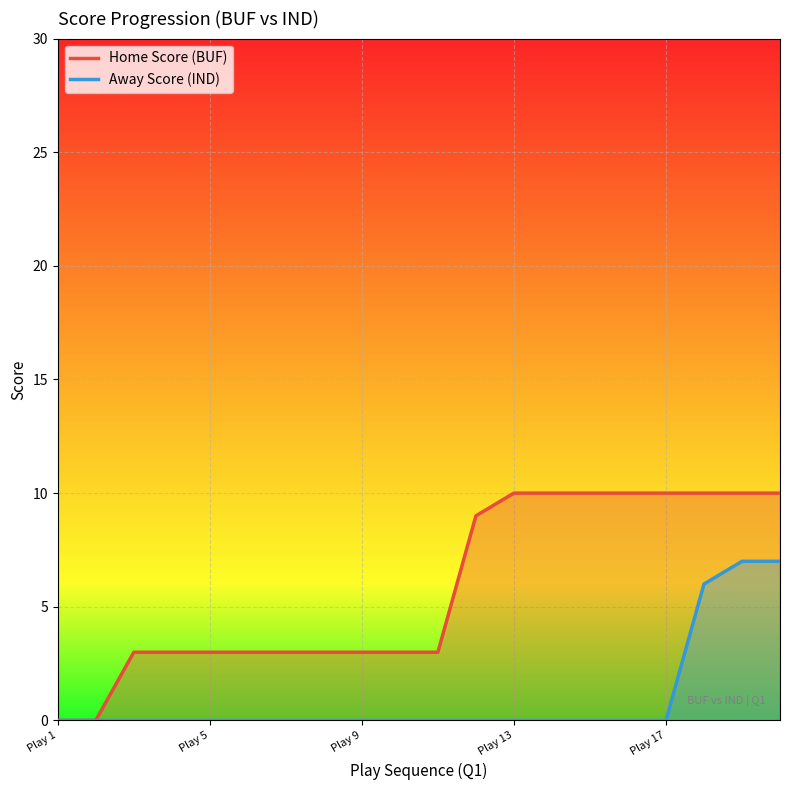

Rank the series by their maximum value, from highest to lowest.

Home Score, Away Score